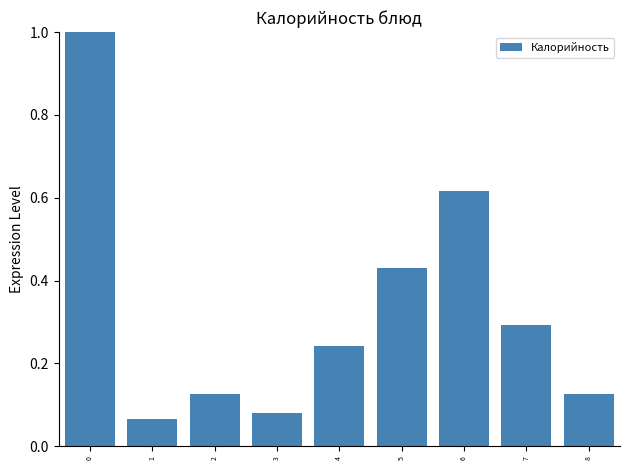

Is it true that the value at 2 is 0.2?

False